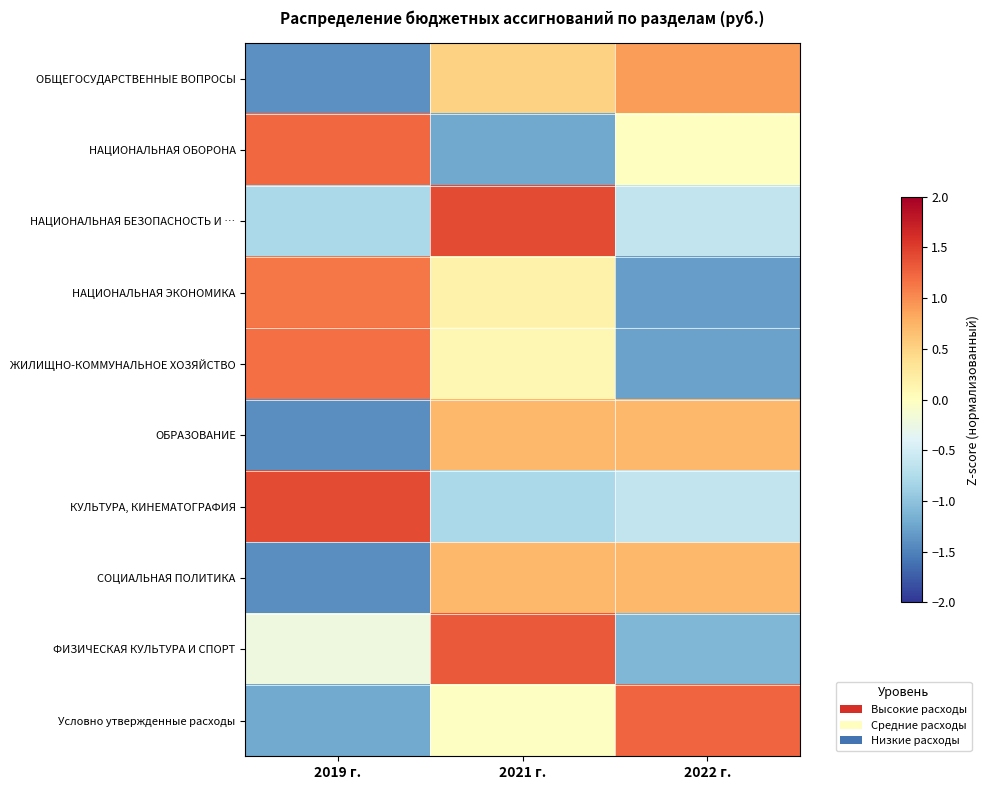

What is the greatest value displayed?

1.4